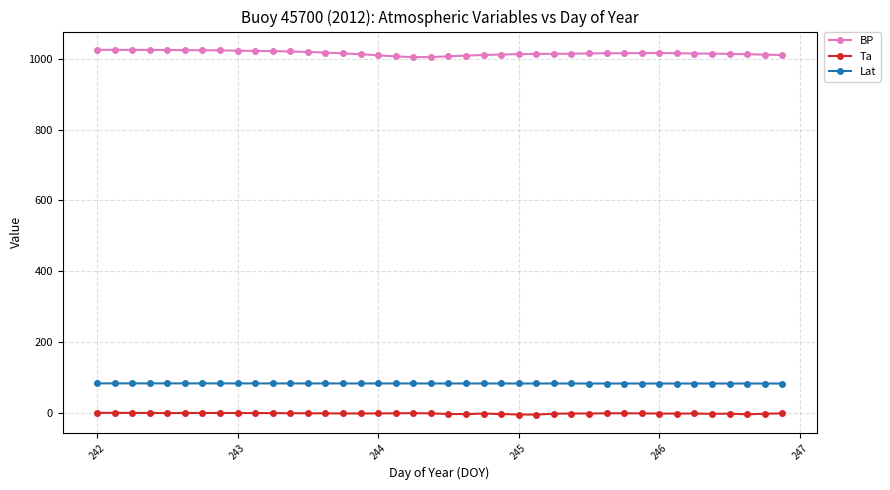

Does the chart have visible grid lines?

Yes